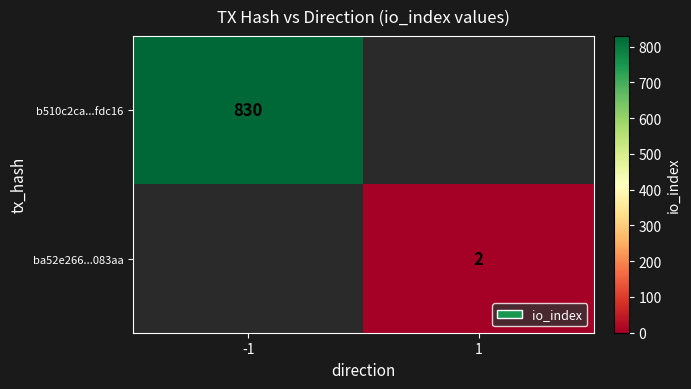

The ba52e266...083aa series shows 3 at 1. True or false?

False